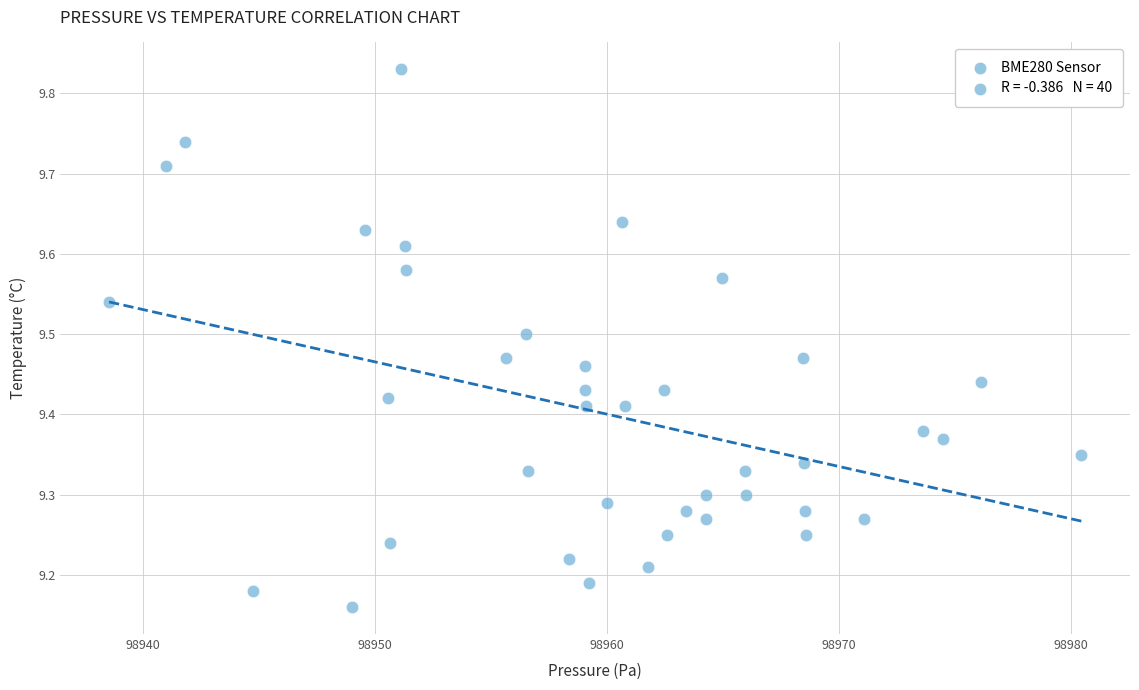

What is the range of X values (max minus min)?

41.9